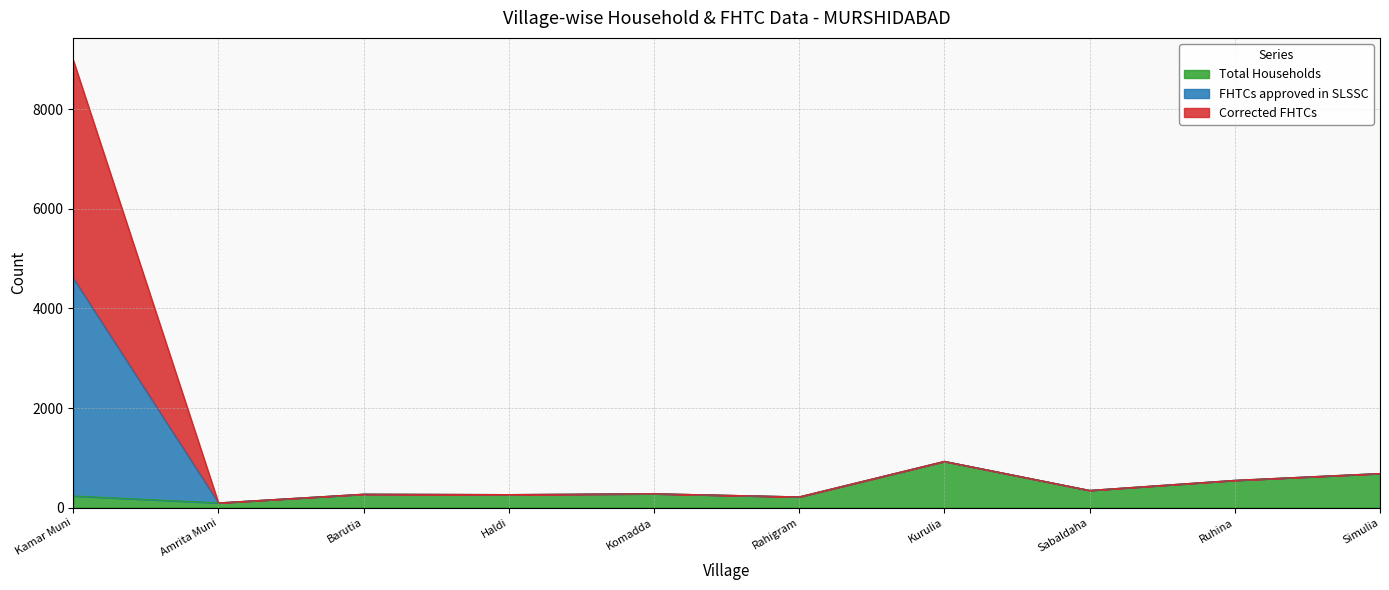

What is the difference between the second highest and minimum values in the Total Households series?

590